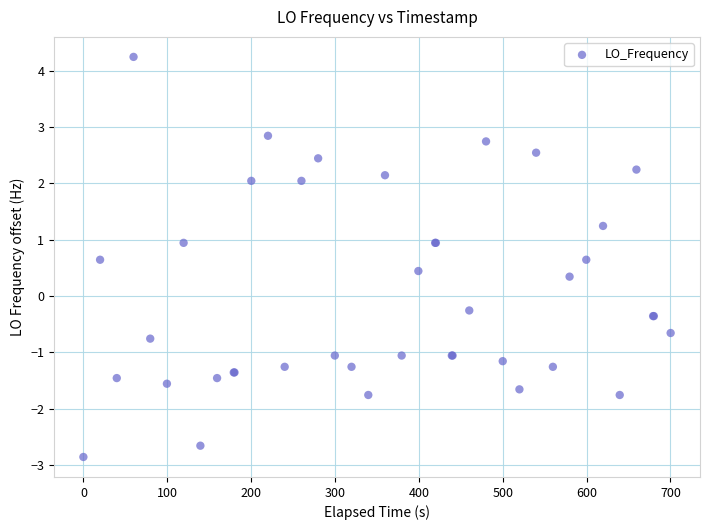

What Y value in the scatter plot is closest to 0?

-0.3